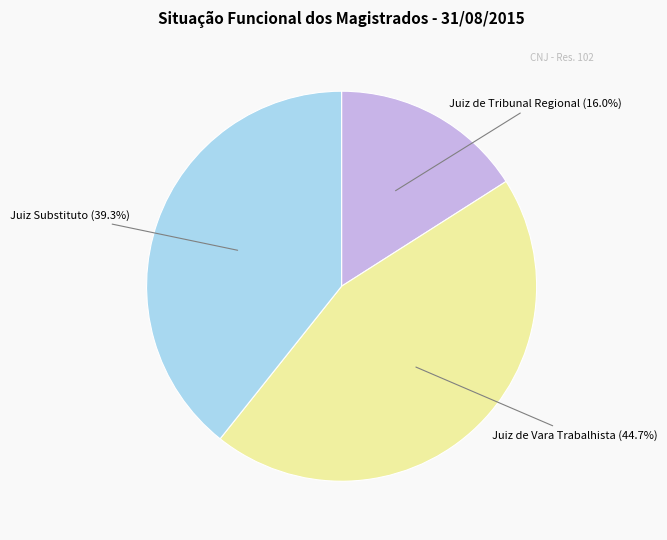

How many segments does this pie chart have?

3